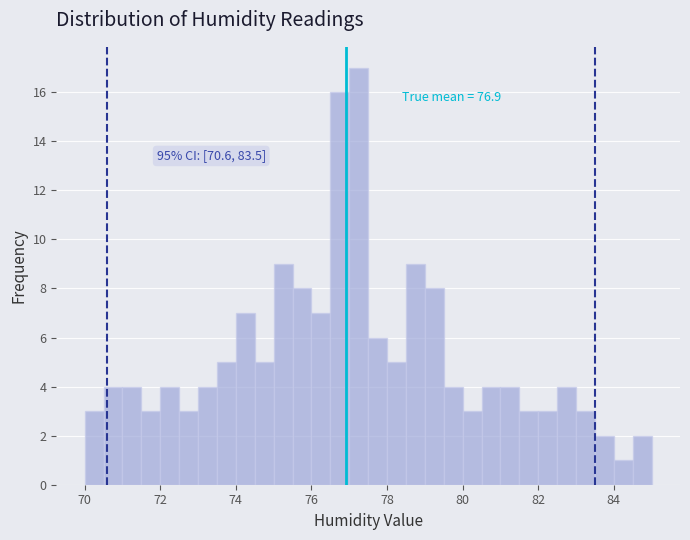

Around what value on the x-axis is the tallest bar? Give the approximate position of its centre, as read against the axis.

77.2